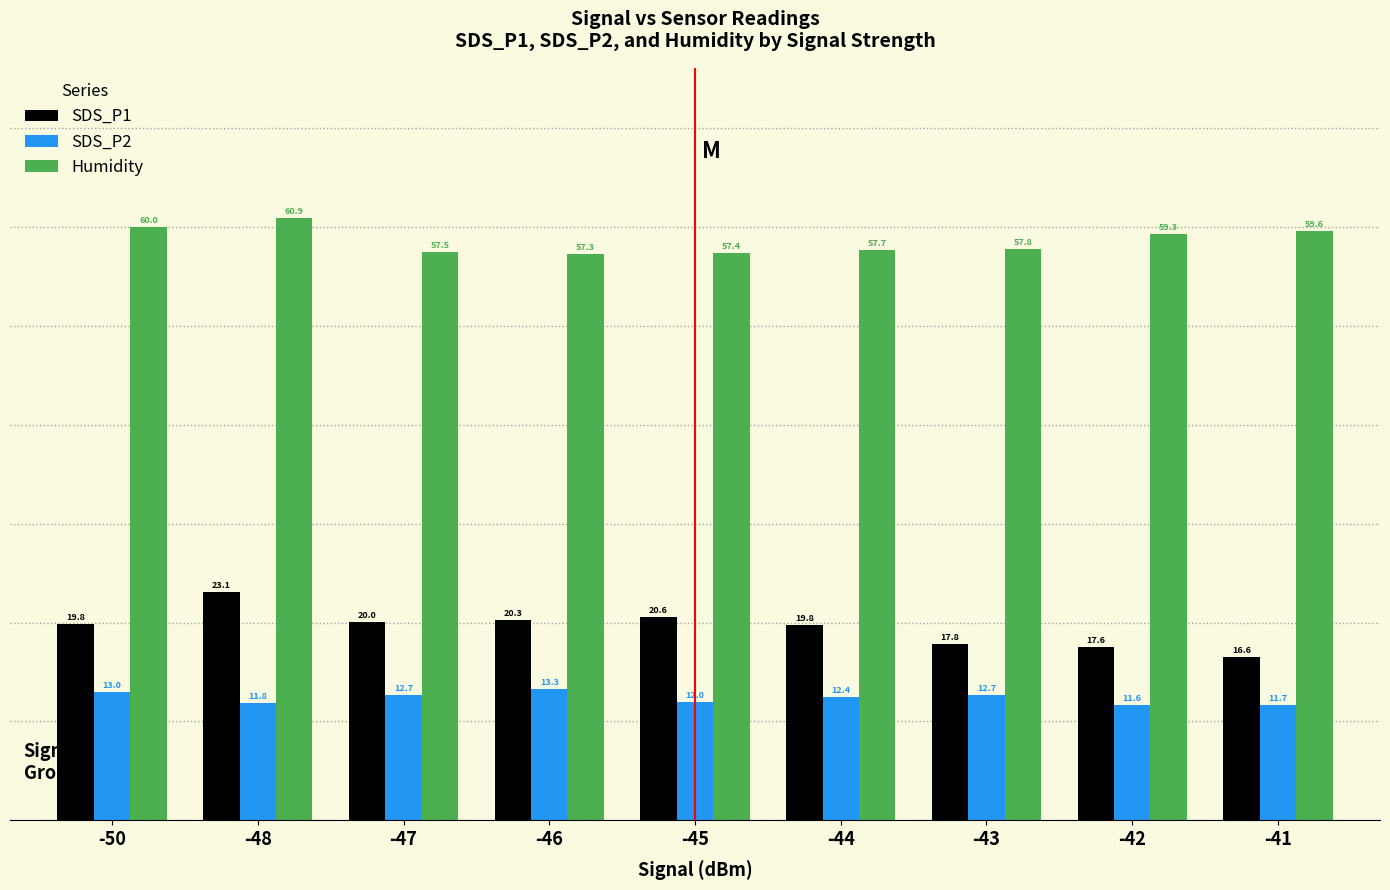

Between -50 and -45, which series saw the biggest shift?

Humidity